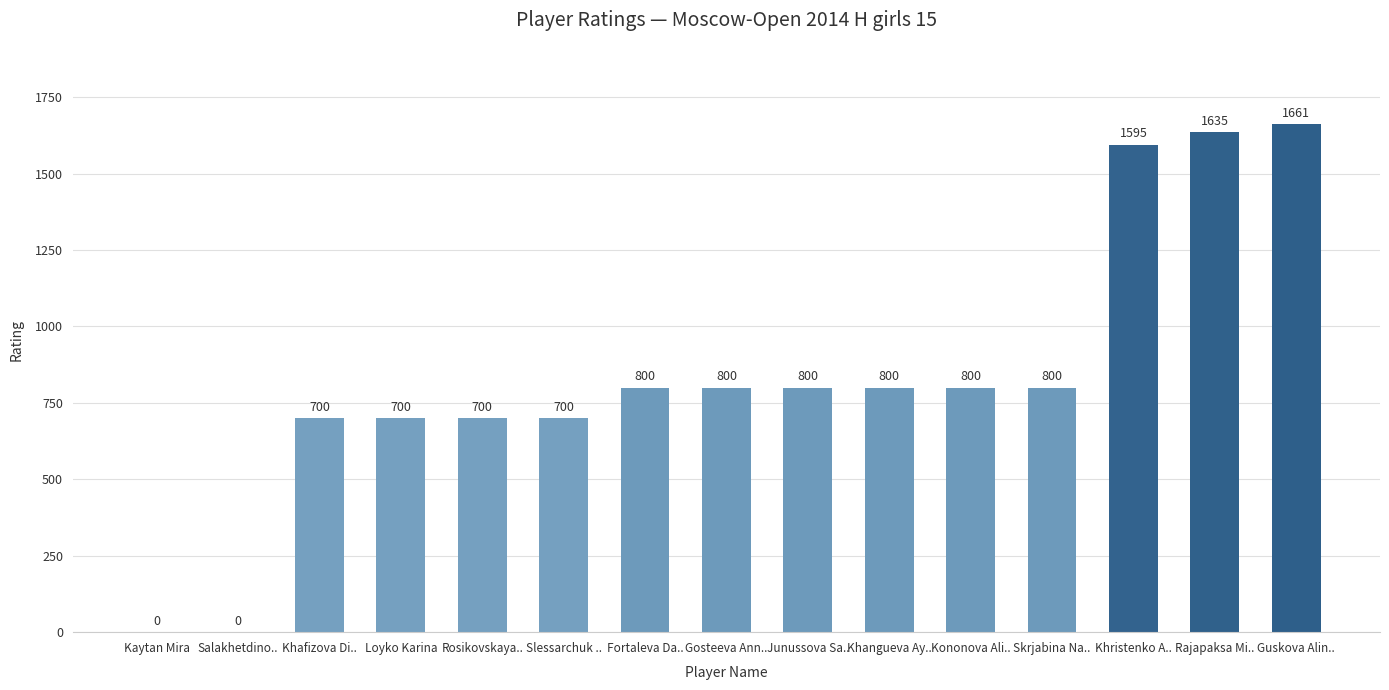

What value does the data have at Fortaleva Da..?

800